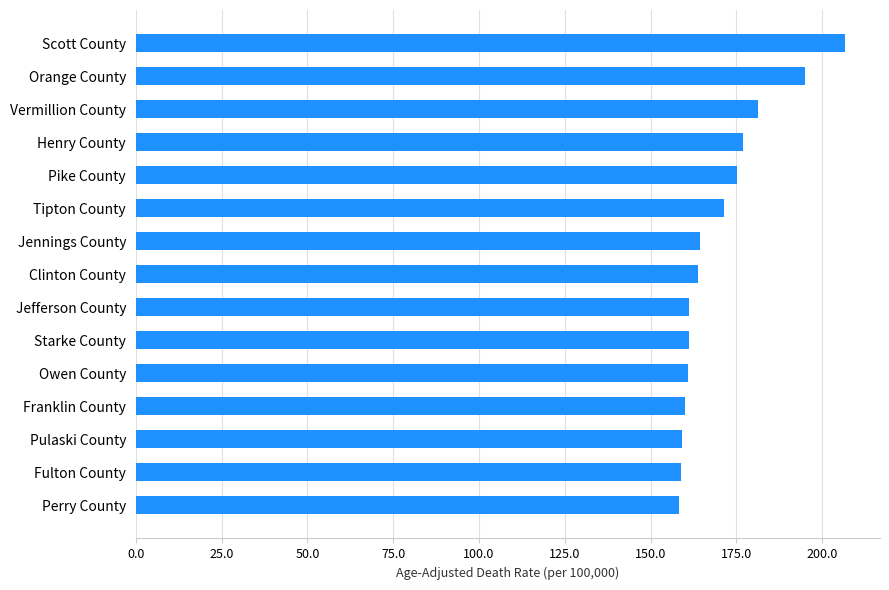

Which has a higher value, Tipton County or Owen County?

Tipton County